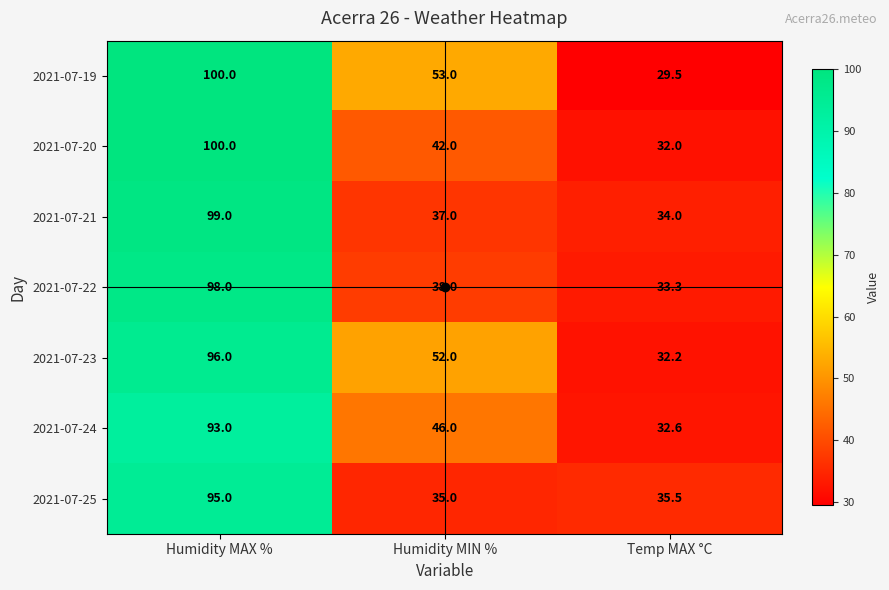

At which category is the sum across all series the highest?

Humidity MAX %